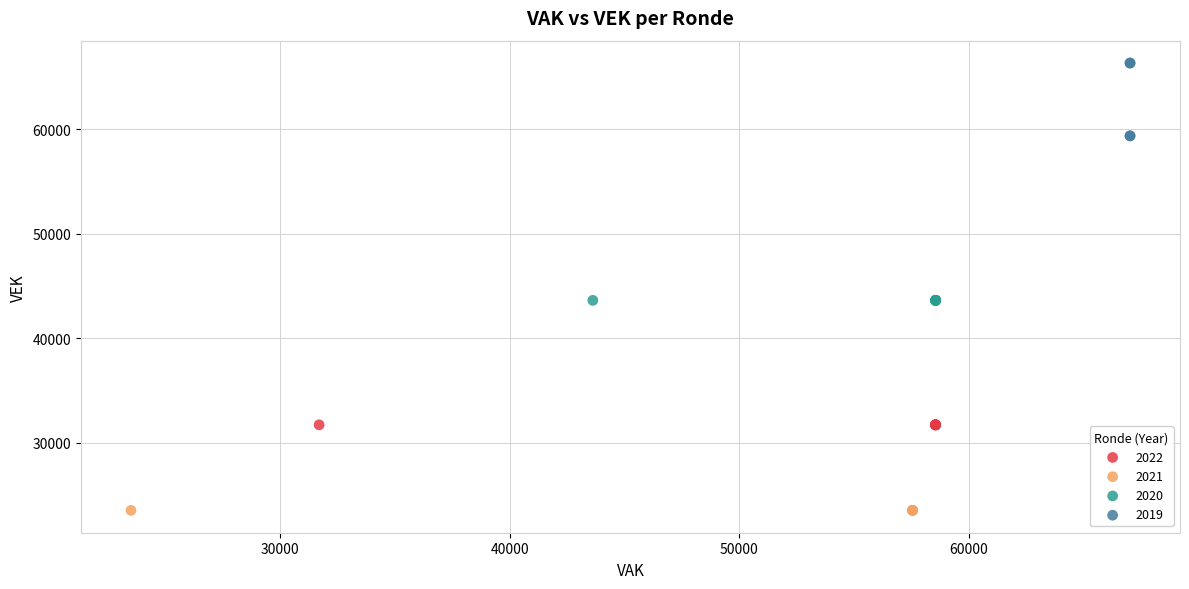

Which series contains the highest Y value?

2019